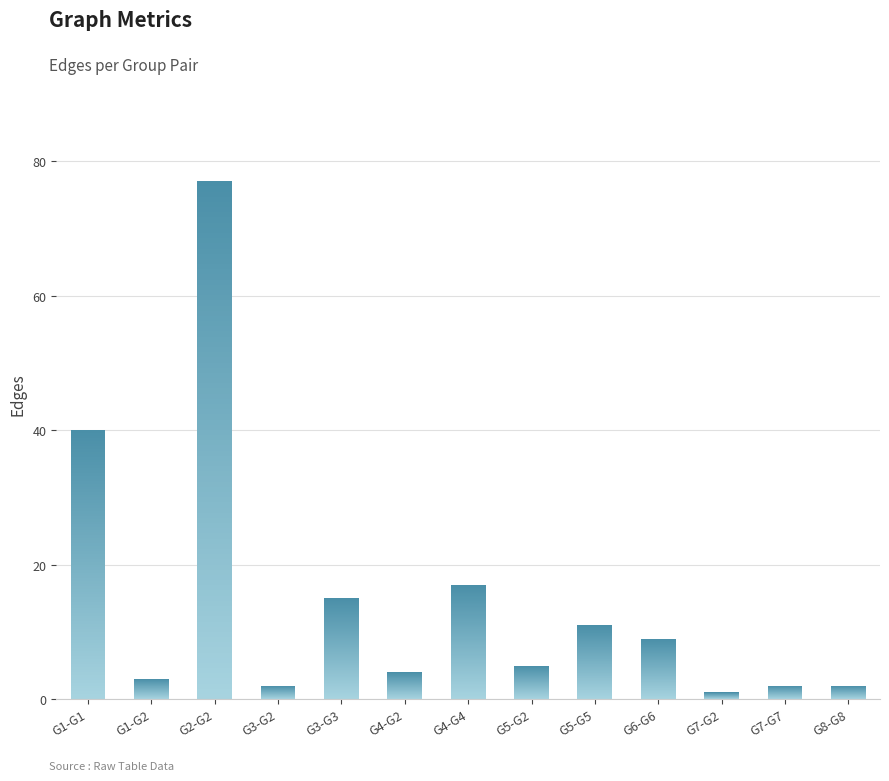

What is the label of the 10th bar from the right?

G3-G2